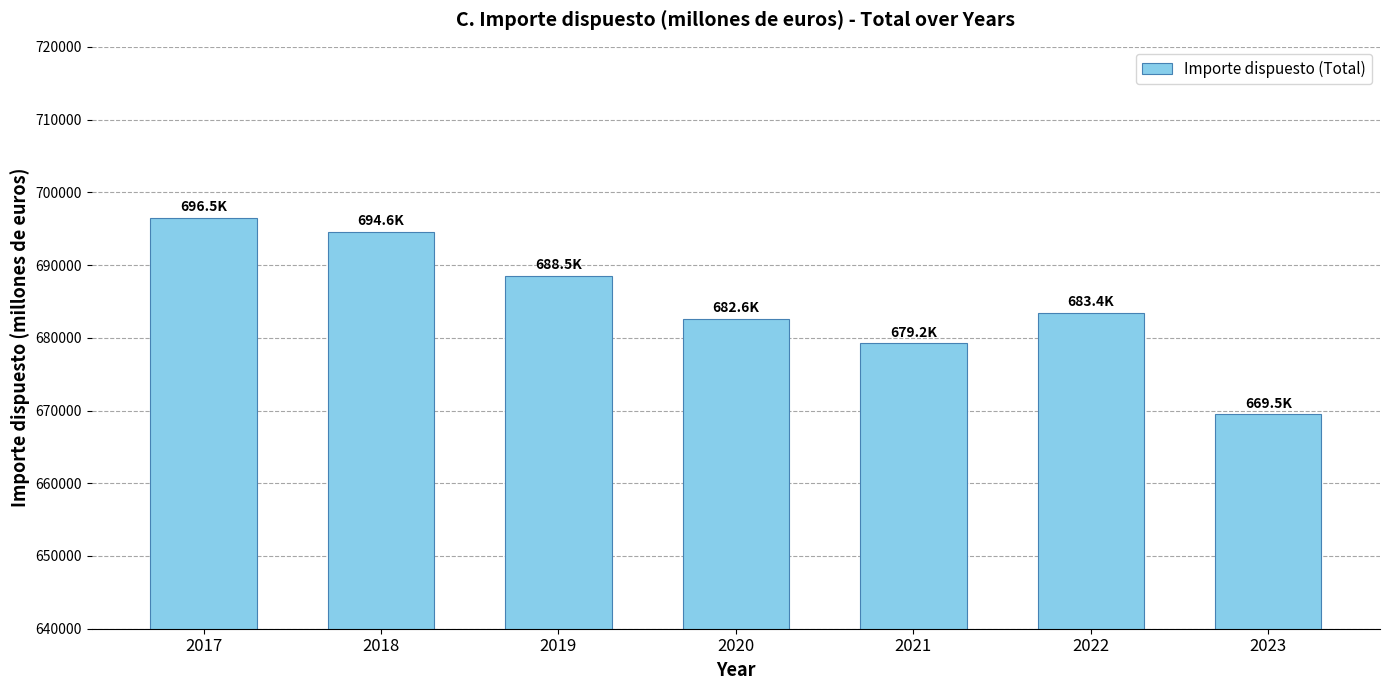

What is the maximum value shown in the chart?

696526.9